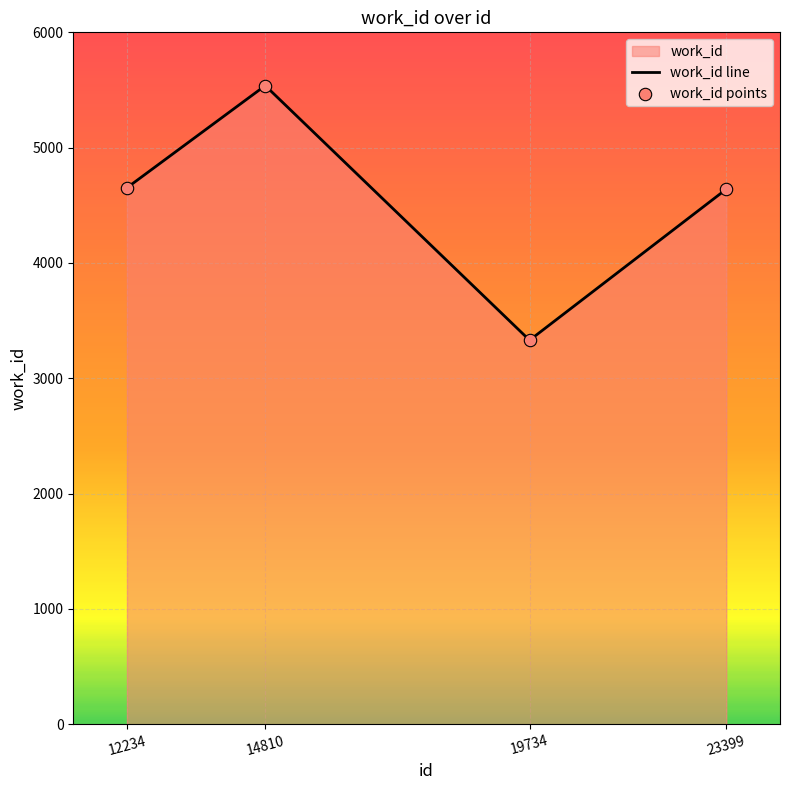

Which series contains the lowest Y value?

work_id line